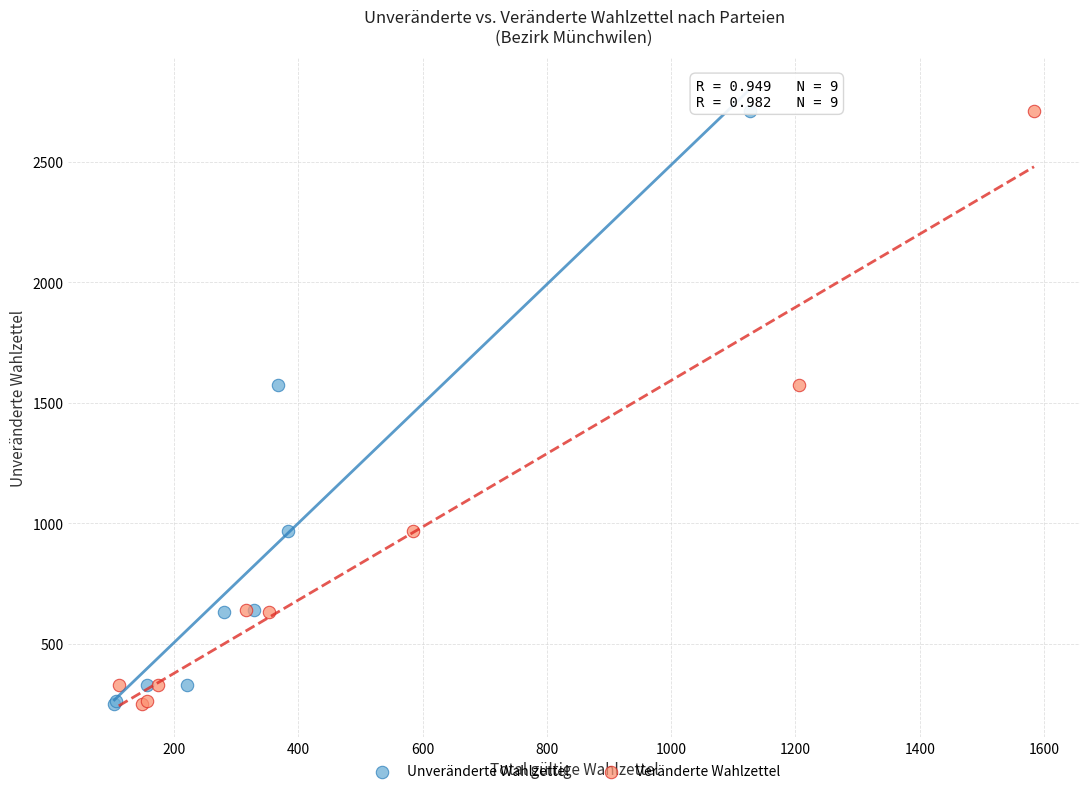

What are all the series names shown in the legend?

Unveränderte Wahlzettel, Veränderte Wahlzettel